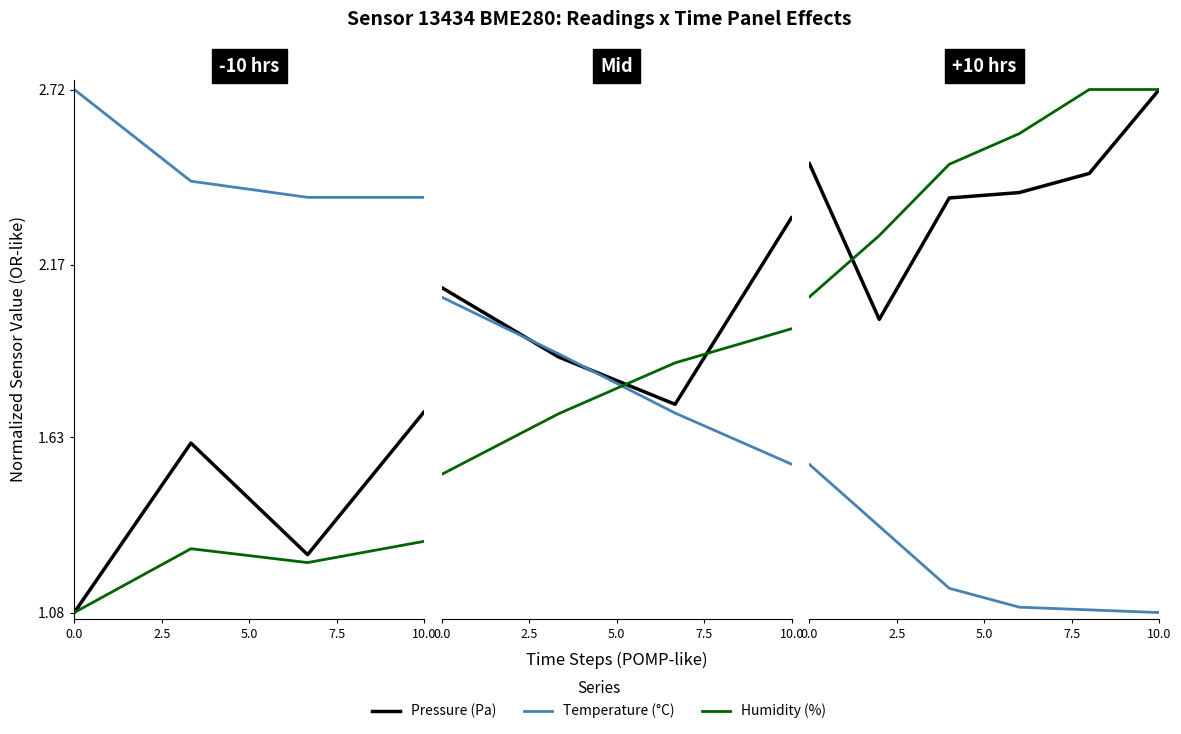

What is the spread (max minus min) of values at 0.0?

0.9